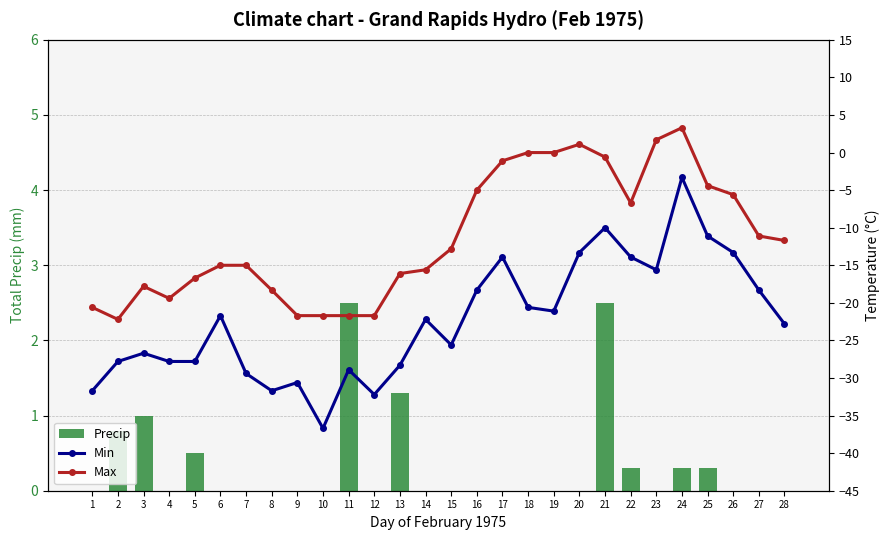

True or false: Max Temp has a value of -22.2 at 2.

True